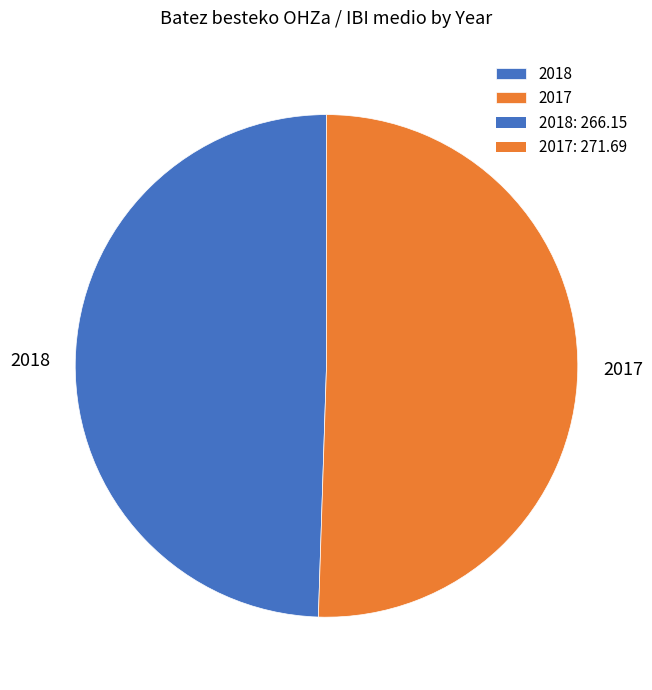

Rank the categories by value from highest to lowest.

2017, 2018